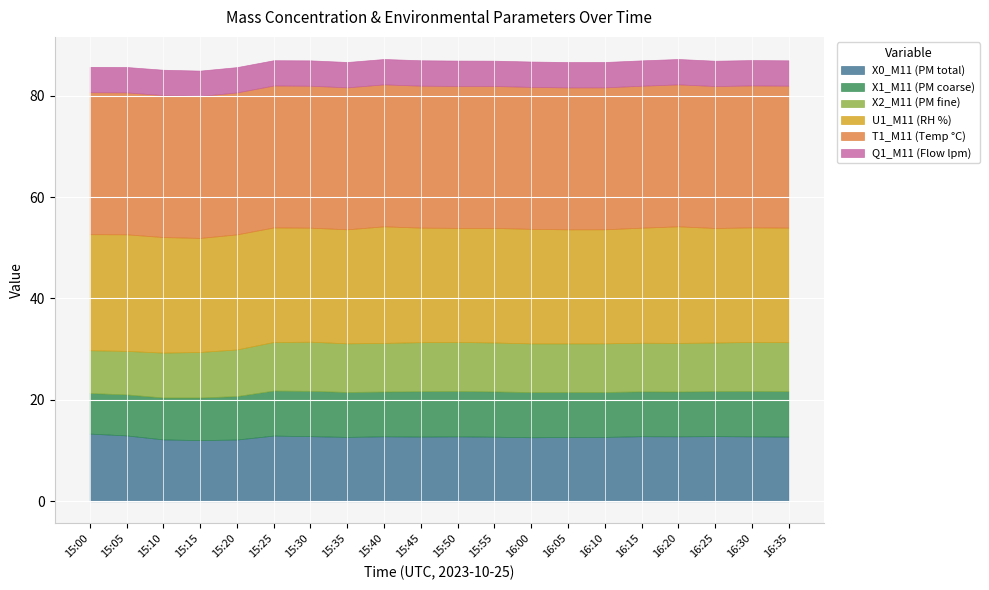

Is it true that U1_M11 (RH %) equals 34.4 at 15:45?

False